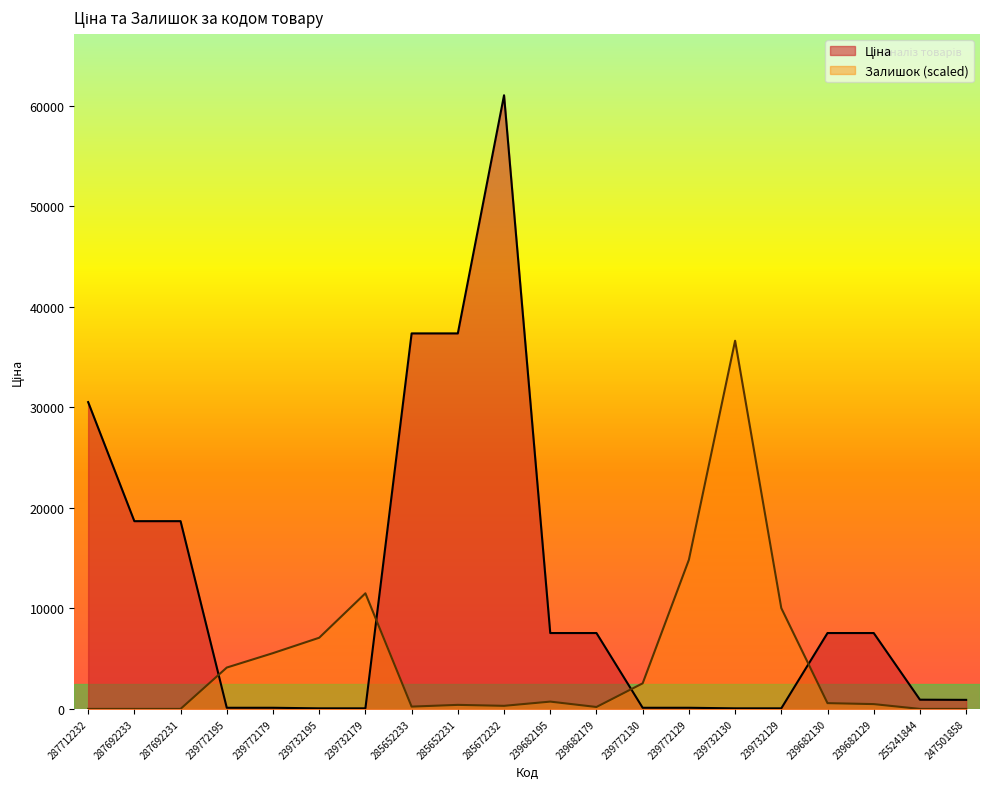

What is the sum of the Ціна values at 239732179 and 285652233?

37399.7